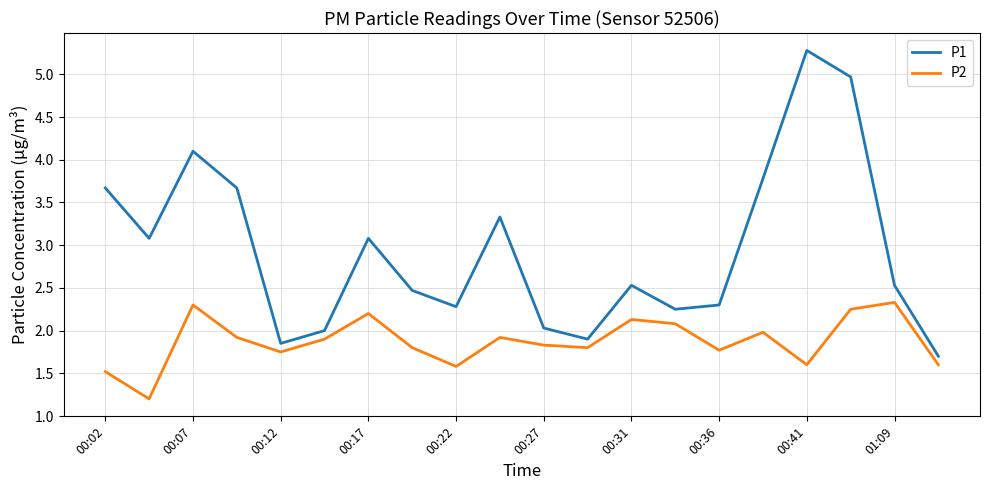

List the series in order of their overall mean, lowest first.

P2, P1